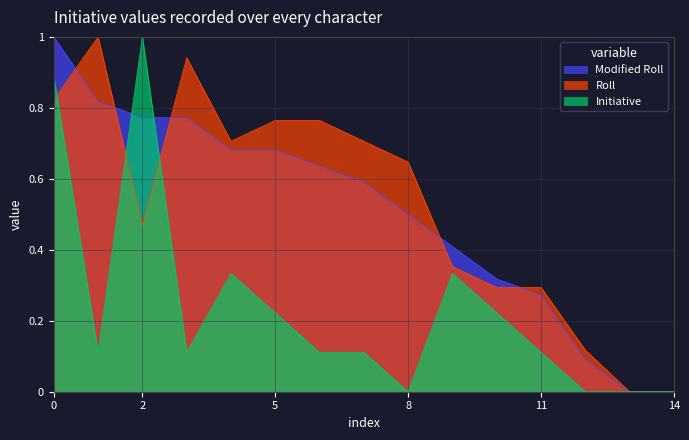

What is the difference between the second highest and second lowest values in the Modified Roll series?

0.8